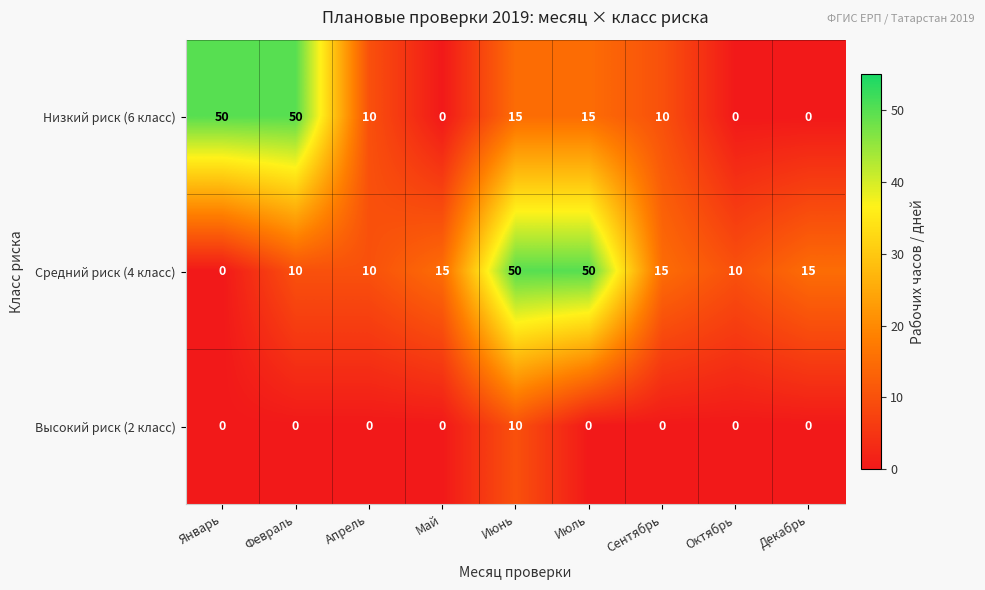

What is the spread (max minus min) of values at Февраль?

50